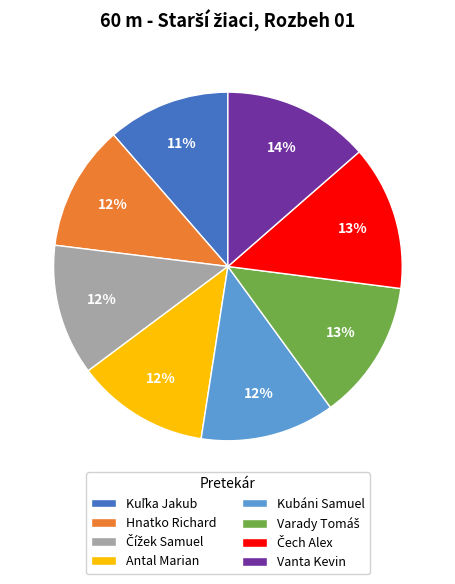

How many segments does this pie chart have?

8